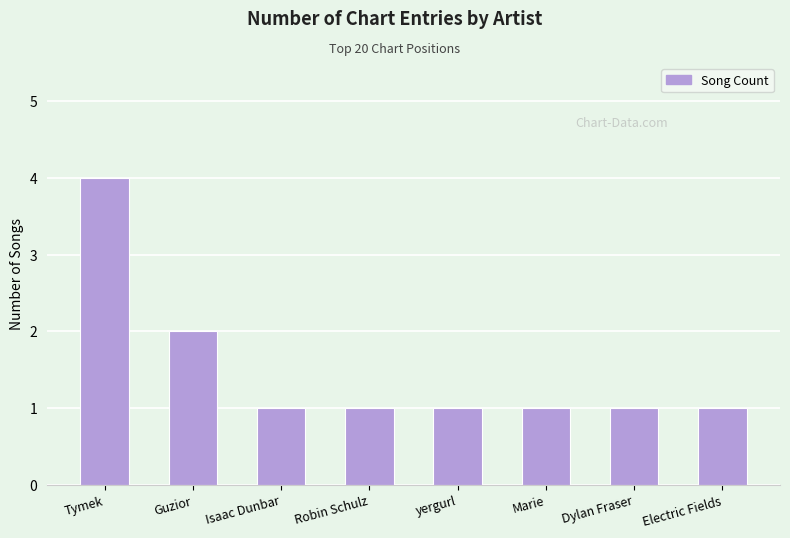

What position from the left is Tymek?

1